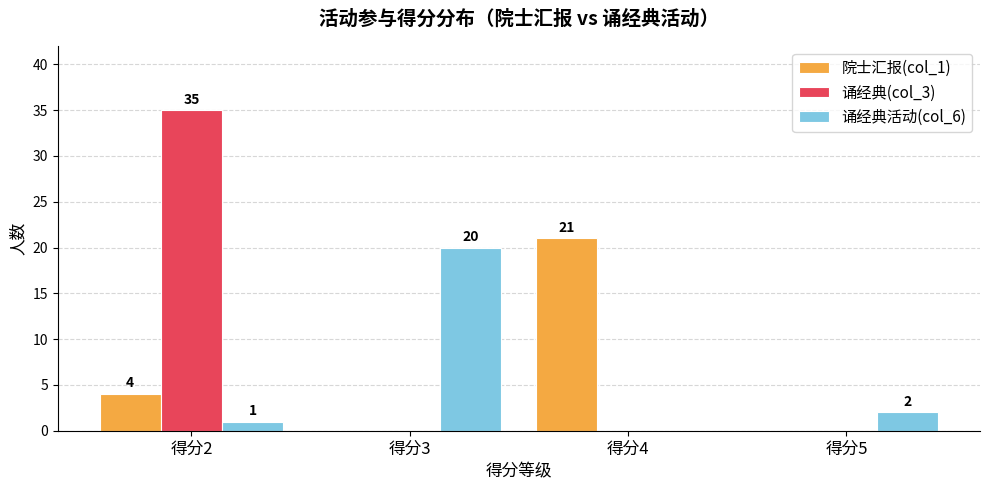

Reading left to right, transcribe all the data shown in this chart.

院士汇报(col_1): 4	0	21	0
诵经典(col_3): 35	0	0	0
诵经典活动(col_6): 1	20	0	2